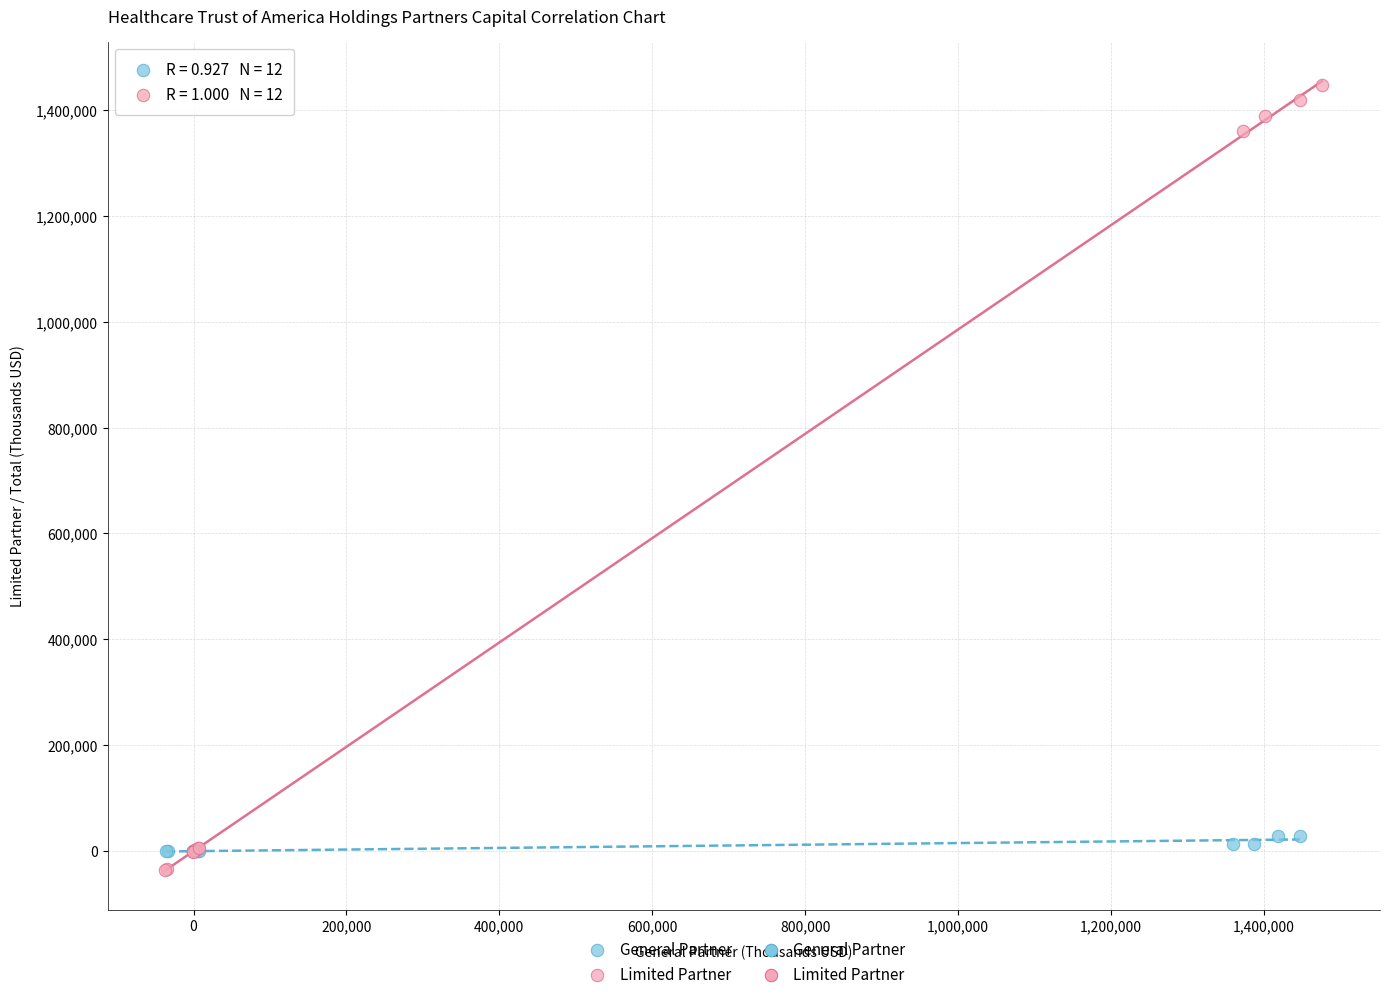

Which series reaches the maximum Y coordinate?

Limited Partner